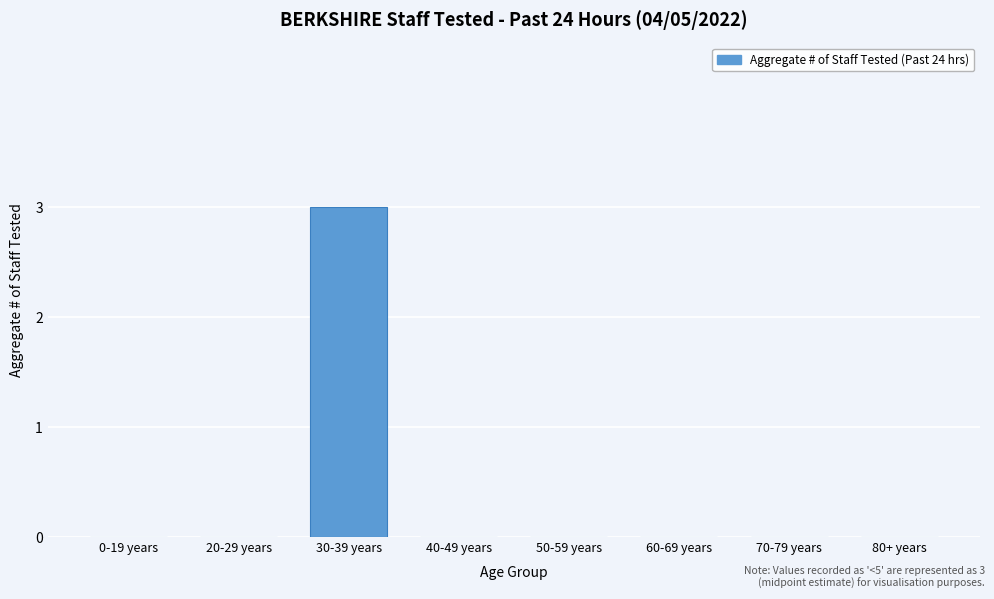

Reading left to right, what are all the values shown in this chart?

0-19 years=0	20-29 years=0	30-39 years=3	40-49 years=0	50-59 years=0	60-69 years=0	70-79 years=0	80+ years=0